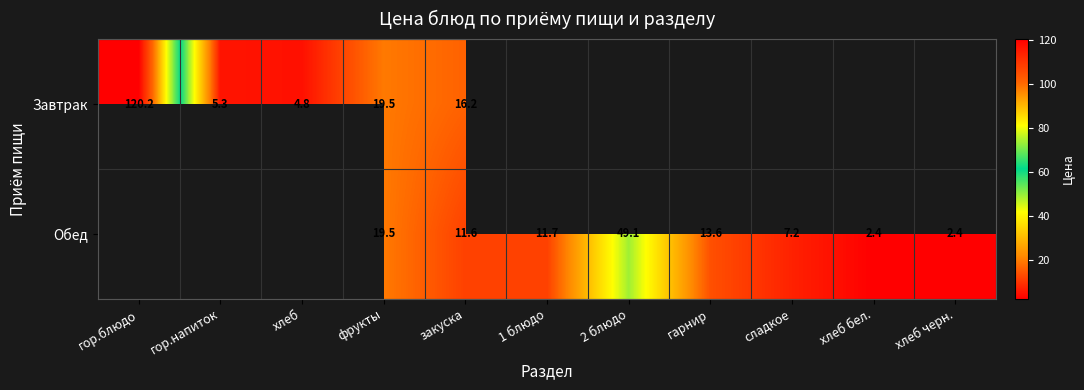

True or false: Завтрак has a value of 5.3 at гор.напиток.

True